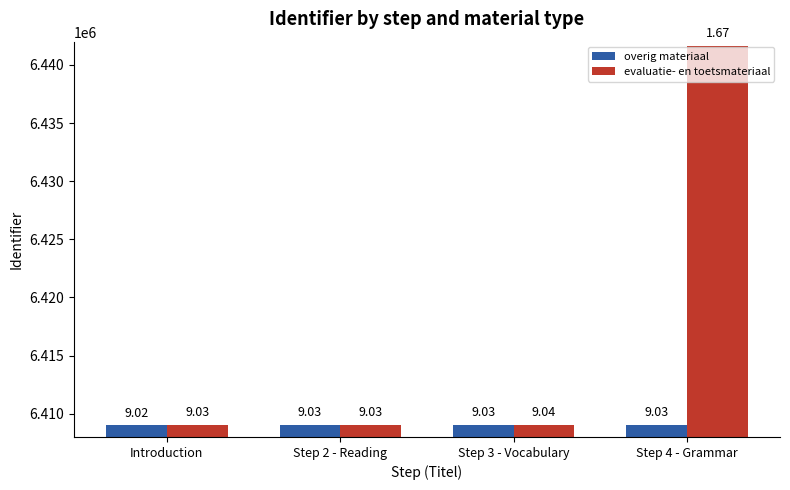

Which series has the largest total across all categories?

evaluatie- en toetsmateriaal